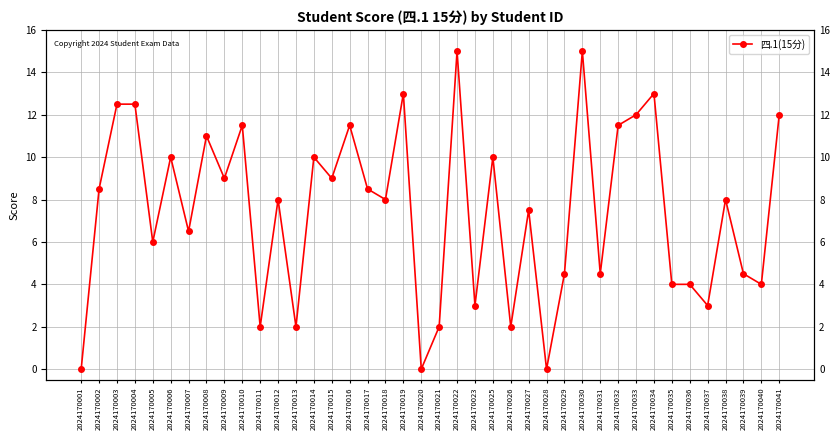

True or false: the data shows 11.5 at 2024170032.

True